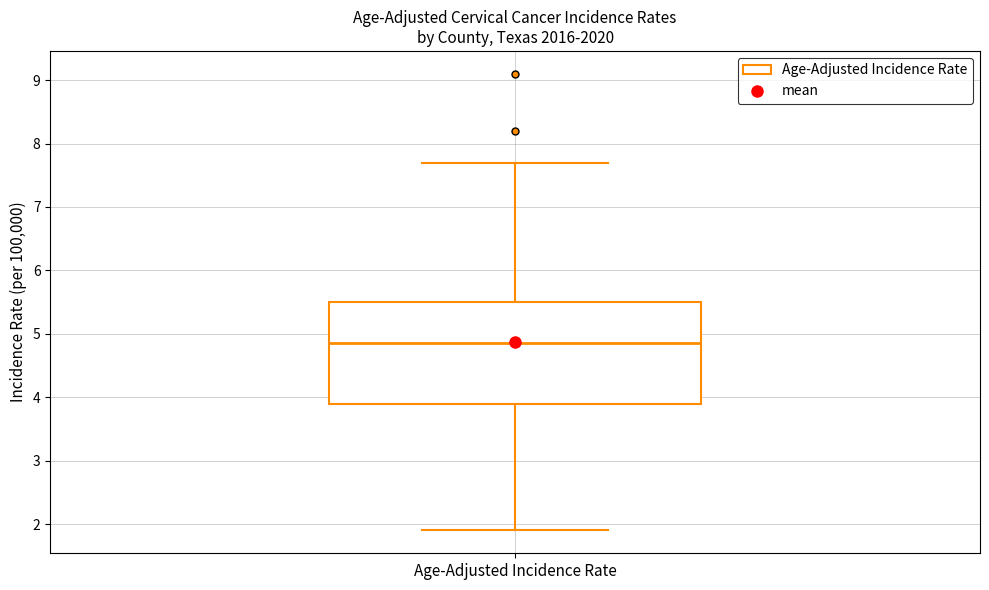

Transcribe this box plot: give where the median line is, the range the box spans, and where the two whiskers end, as read against the y-axis. The values are not printed on the chart, so give them approximately, as read against the axis.

median 4.9, box 3.9 to 5.5, whiskers 1.9 to 7.7